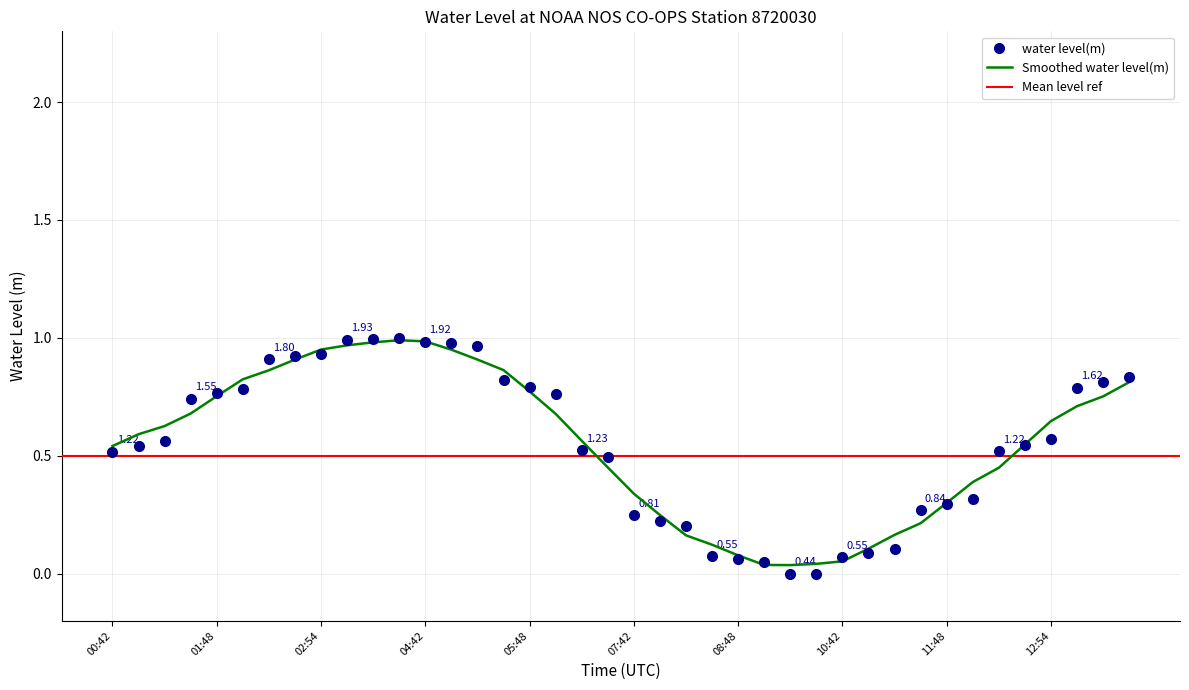

Which has a higher value, 2023-12-01T12:42 or 2023-12-01T13:42?

2023-12-01T13:42